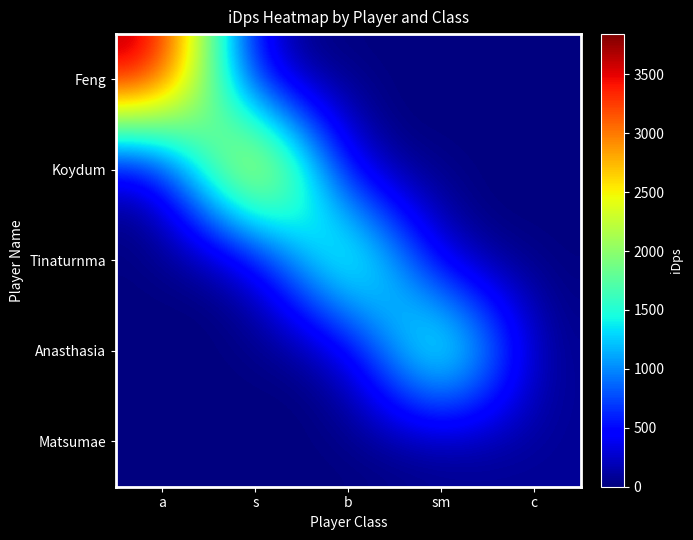

Between s and b, which is larger?

s